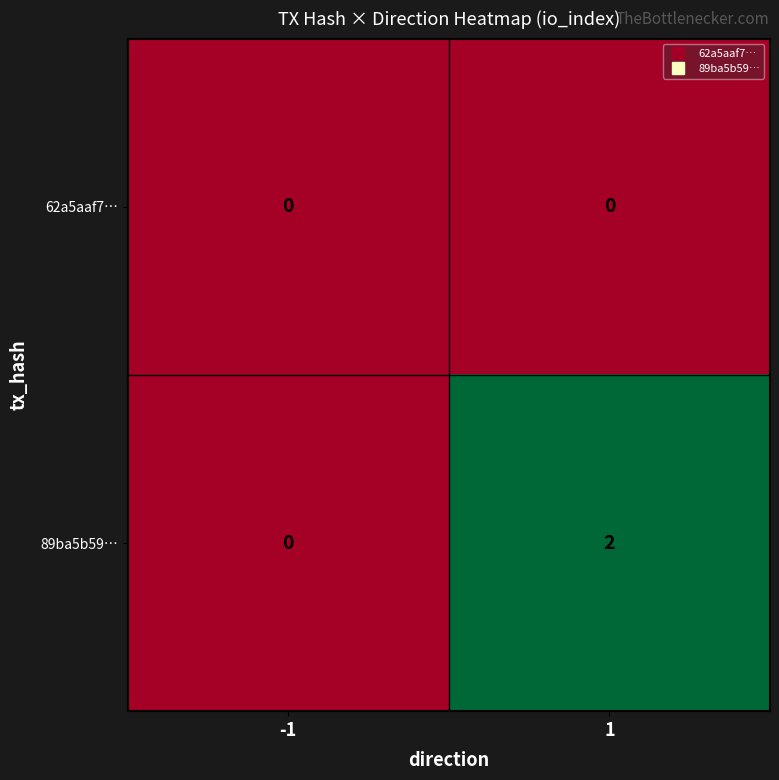

Reading right to left, extract all data points from this chart.

62a5aaf7…: 1=0	-1=0
89ba5b59…: 1=2	-1=0